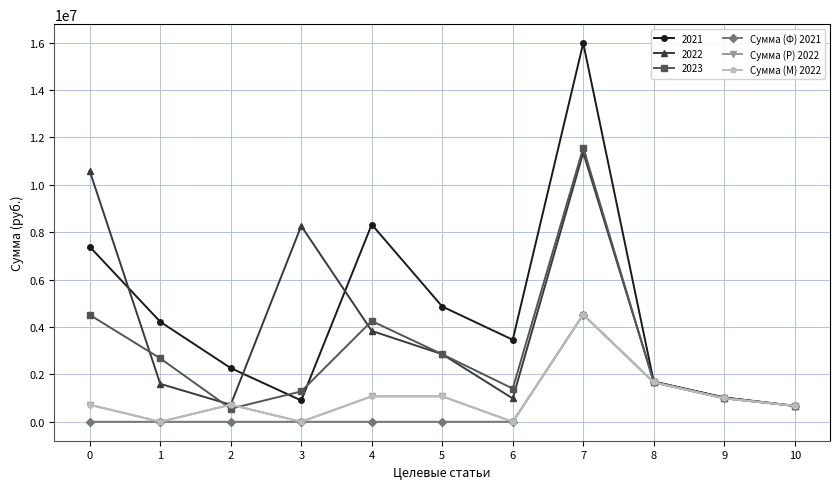

Does the chart have visible grid lines?

Yes